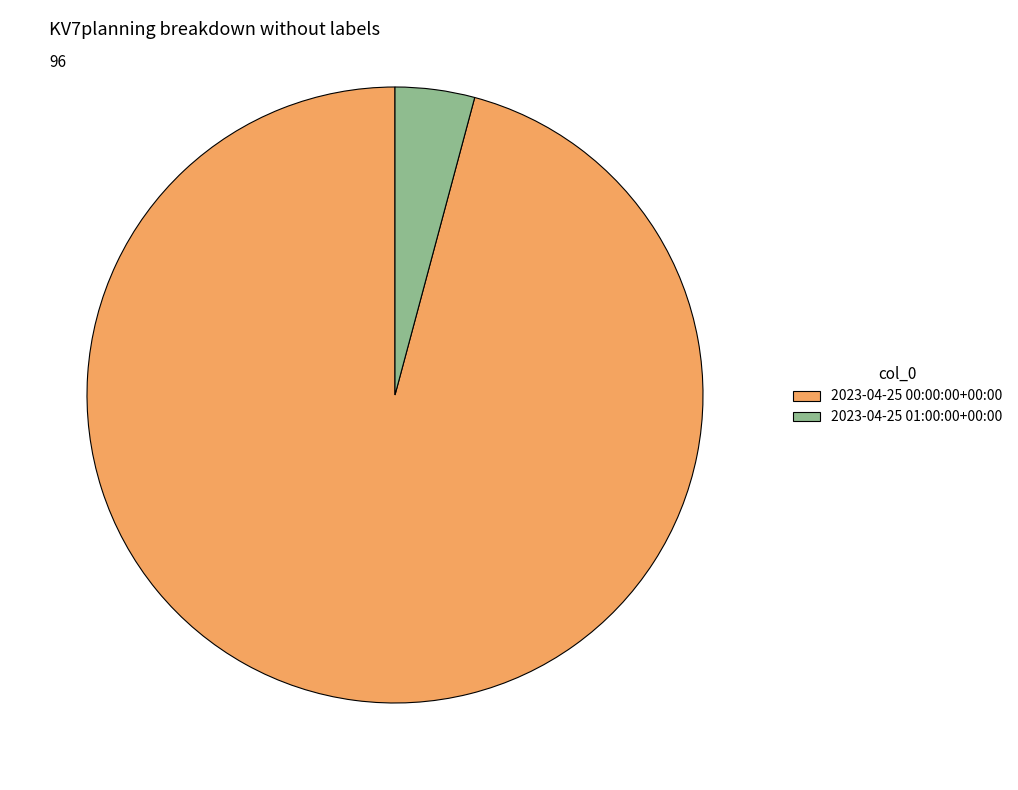

Is 2023-04-25 00:00:00+00:00 the majority of the pie?

Yes